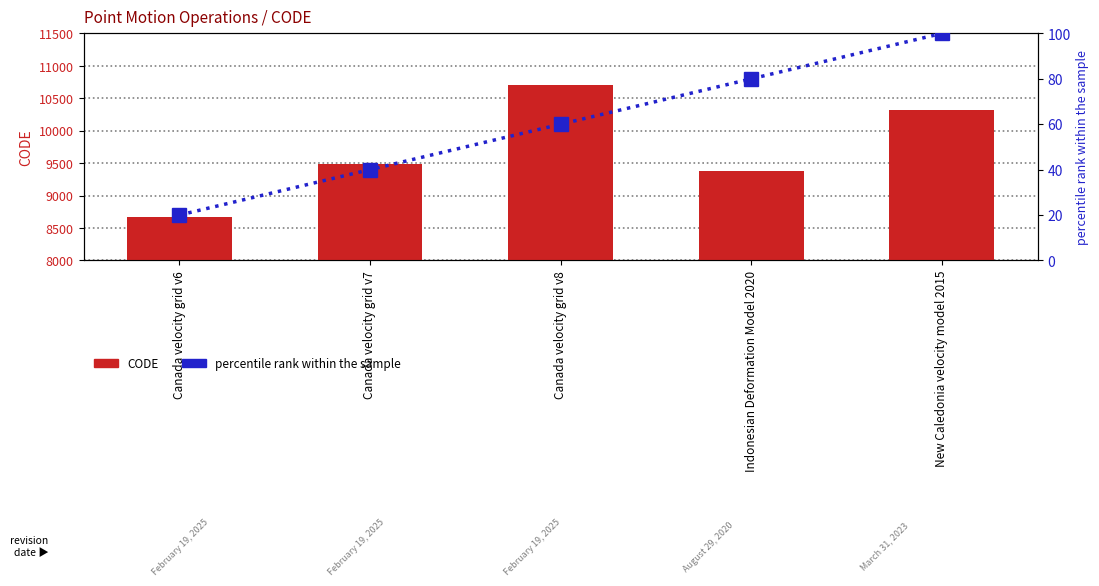

What is the average value of the CODE series?

9713